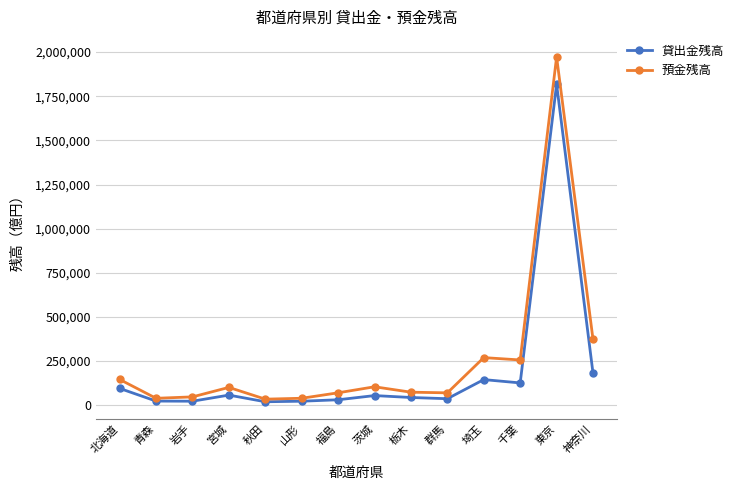

Which series has the largest range (max minus min)?

預金残高